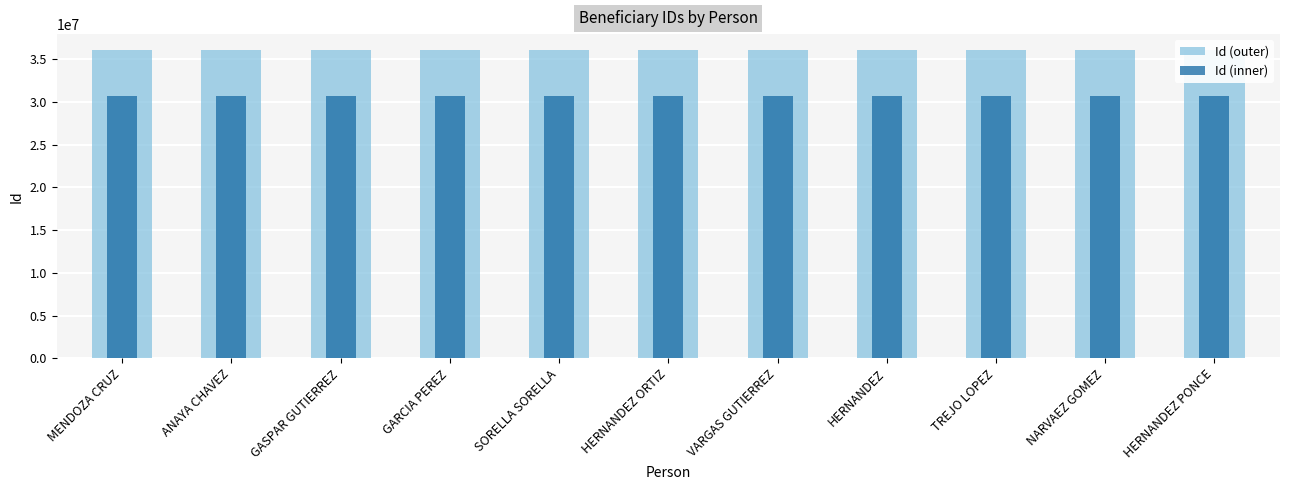

Reading left to right, list all the values displayed in this chart.

Id (outer): 36151284.0	36151283.0	36151285.0	36151286.0	36151287.0	36151288.0	36151289.0	36151290.0	36151291.0	36151292.0	36151293.0
Id (inner): 30728591.4	30728590.6	30728592.2	30728593.1	30728593.9	30728594.8	30728595.6	30728596.5	30728597.3	30728598.2	30728599.1